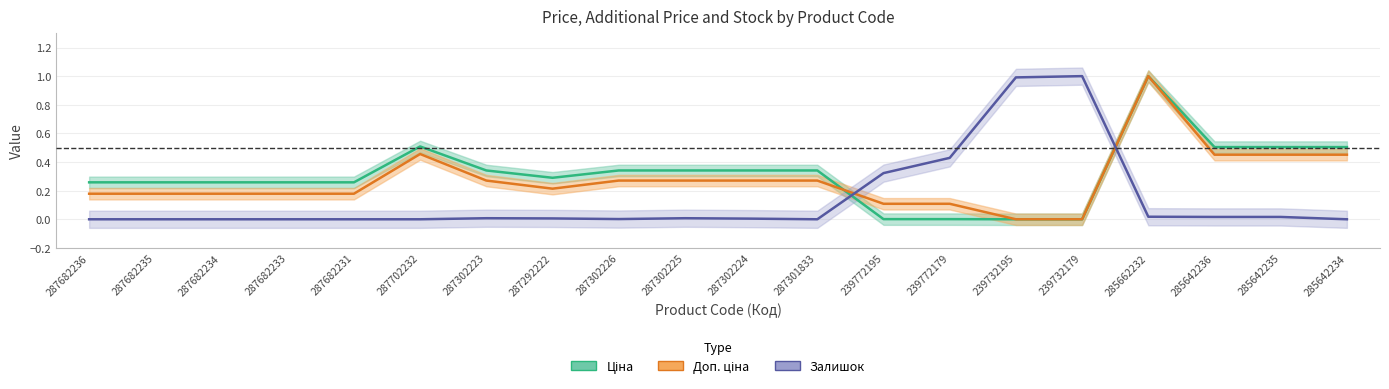

What are all the series names shown in the legend?

Ціна, Доп. ціна, Залишок